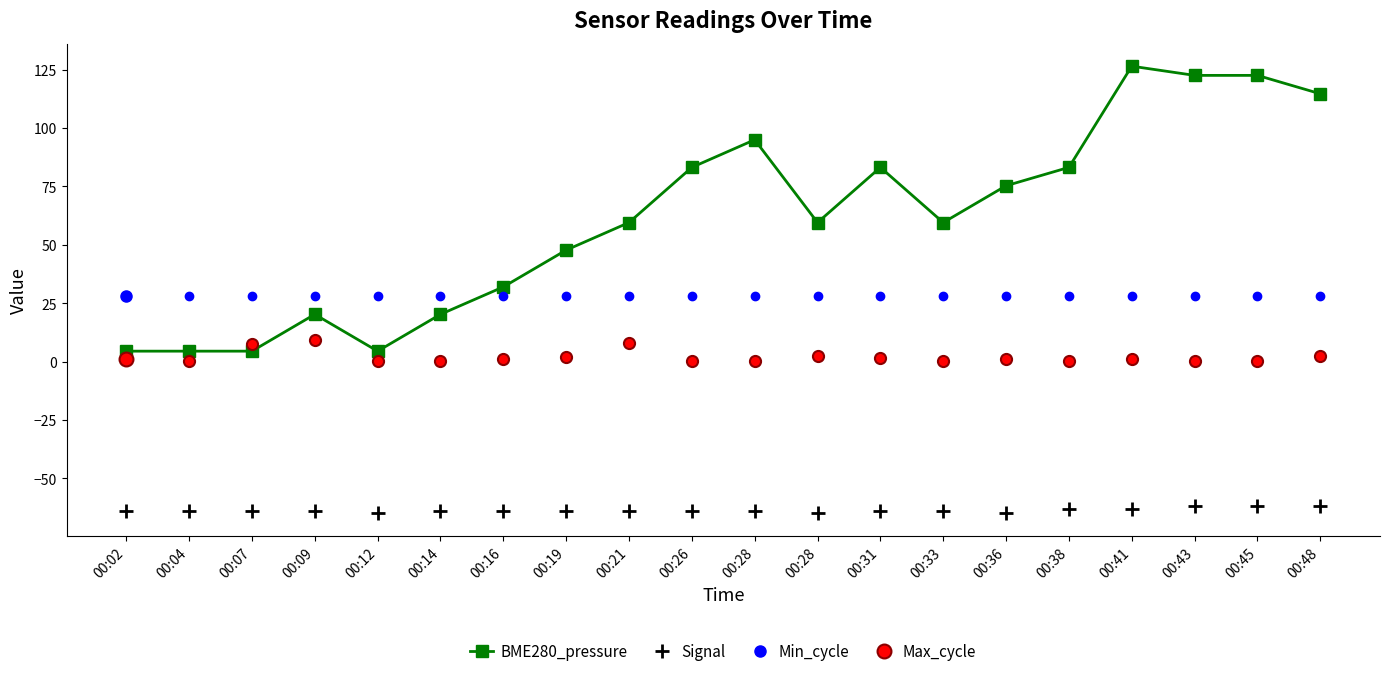

True or false: Signal and BME280_pressure intersect in this chart.

False